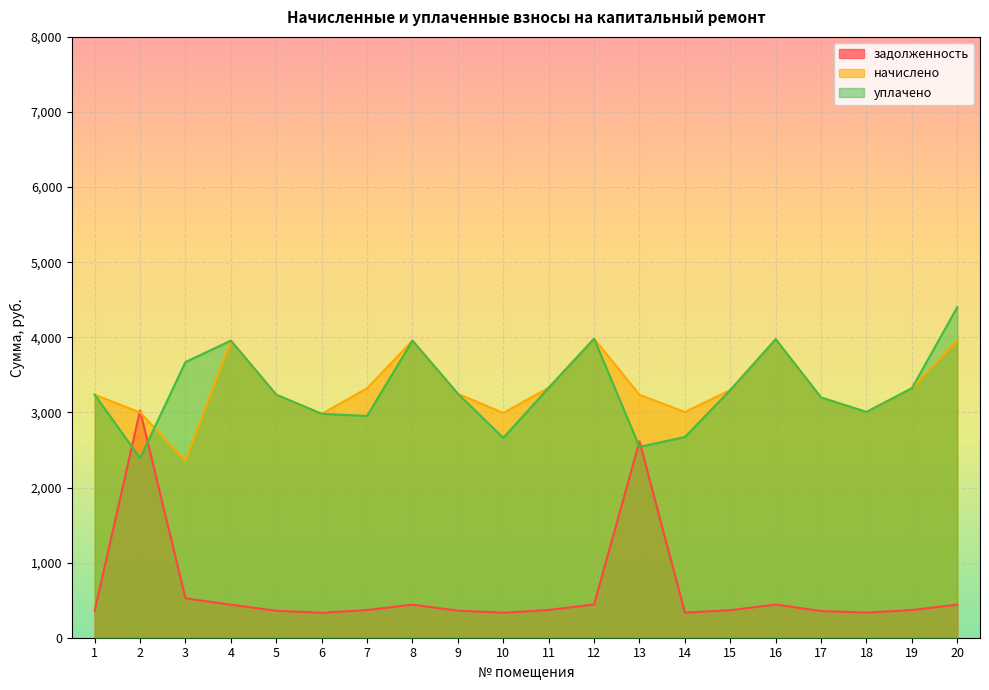

Reading right to left, extract all data points from this chart.

задолженность: 440.2	369.1	334.0	355.4	441.6	366.4	334.0	2614.8	442.3	369.8	332.6	360.9	439.5	369.1	331.2	359.5	439.5	524.9	3025.6	359.5
начислено: 3962.0	3322.3	3005.6	3198.2	3974.4	3297.5	3005.6	3235.4	3980.6	3328.6	2993.2	3247.8	3955.8	3322.3	2980.8	3235.4	3955.8	2359.8	2999.4	3235.4
уплачено: 4402.2	3322.3	3005.6	3198.2	3974.4	3297.5	2671.7	2542.1	3980.6	3328.6	2660.6	3247.8	3955.8	2953.2	2980.8	3235.9	3955.8	3670.8	2391.9	3235.4